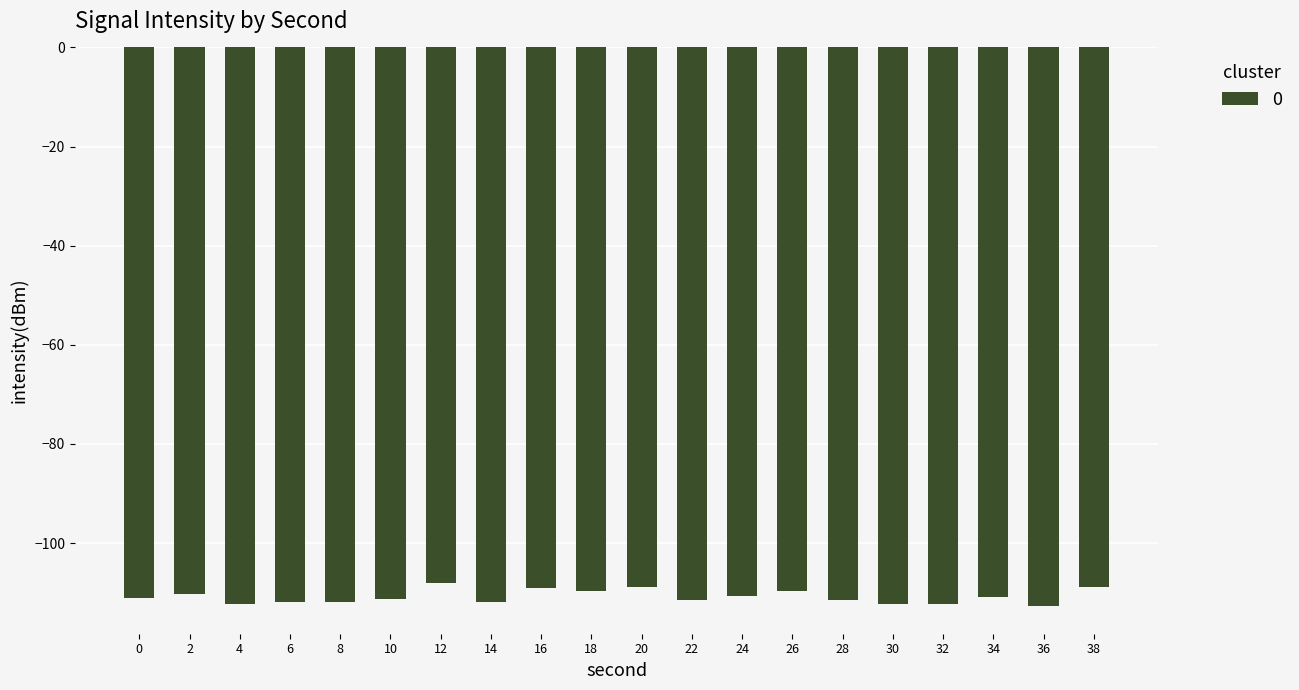

Is it true that the value at 0 is -165.0?

False